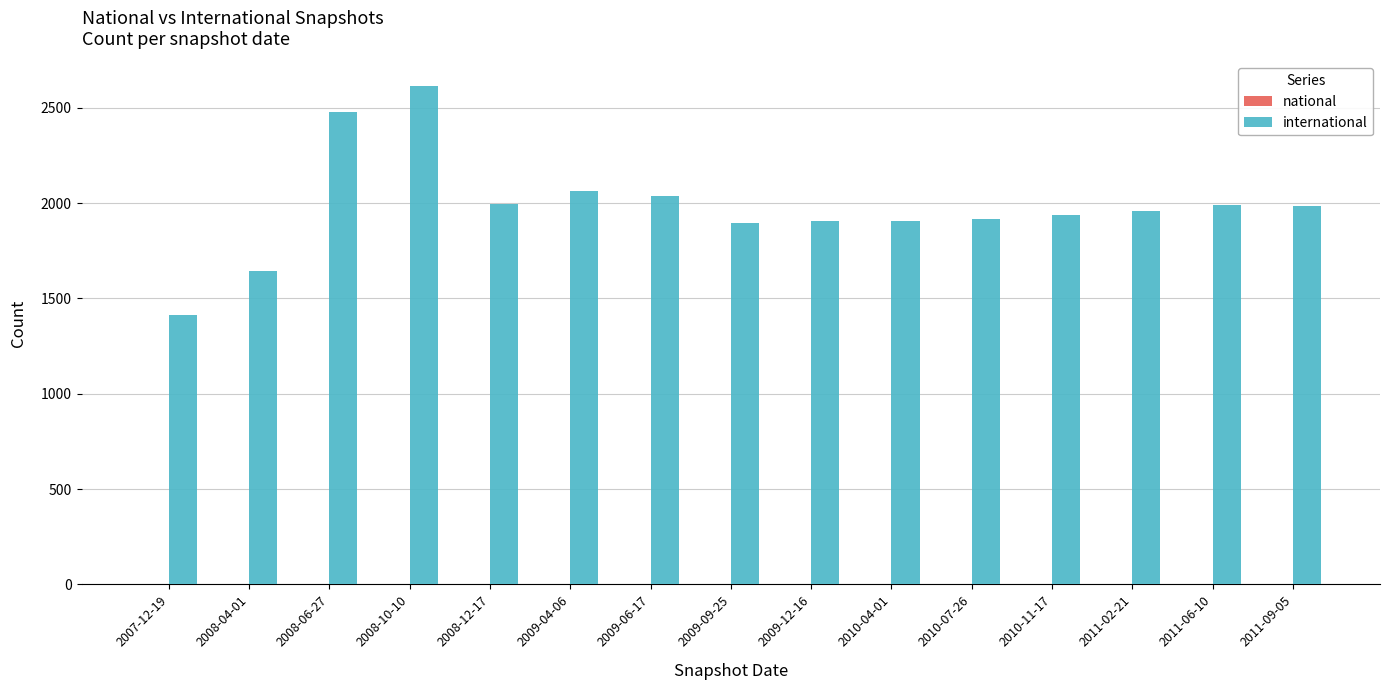

At which category is the sum across all series the highest?

2008-10-10